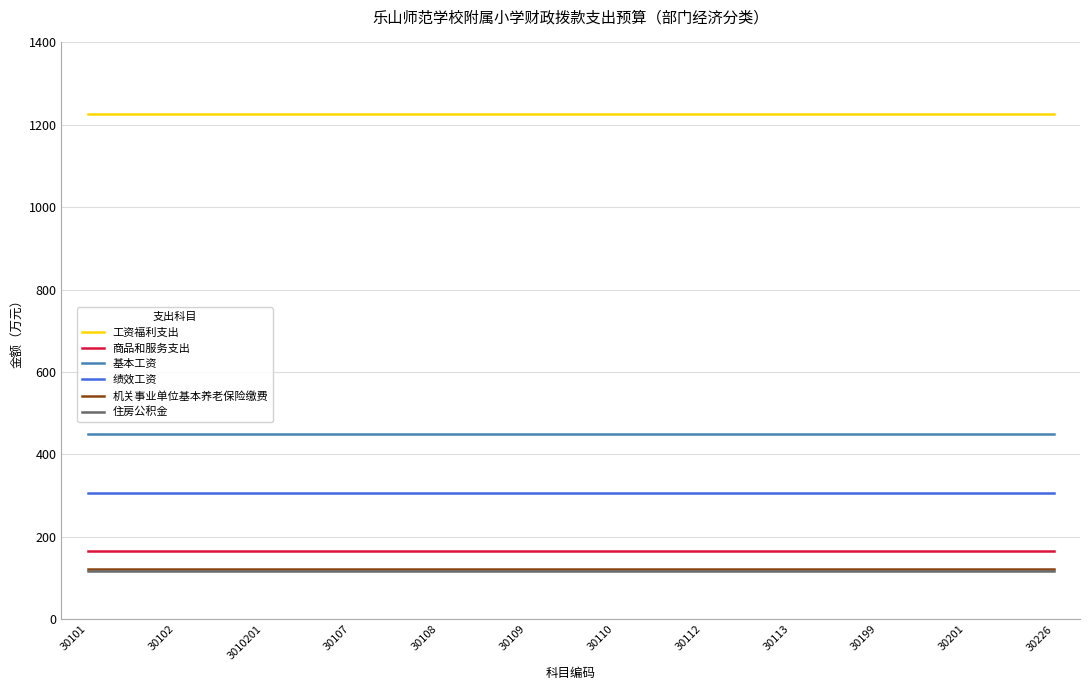

How many series are shown in this chart?

6